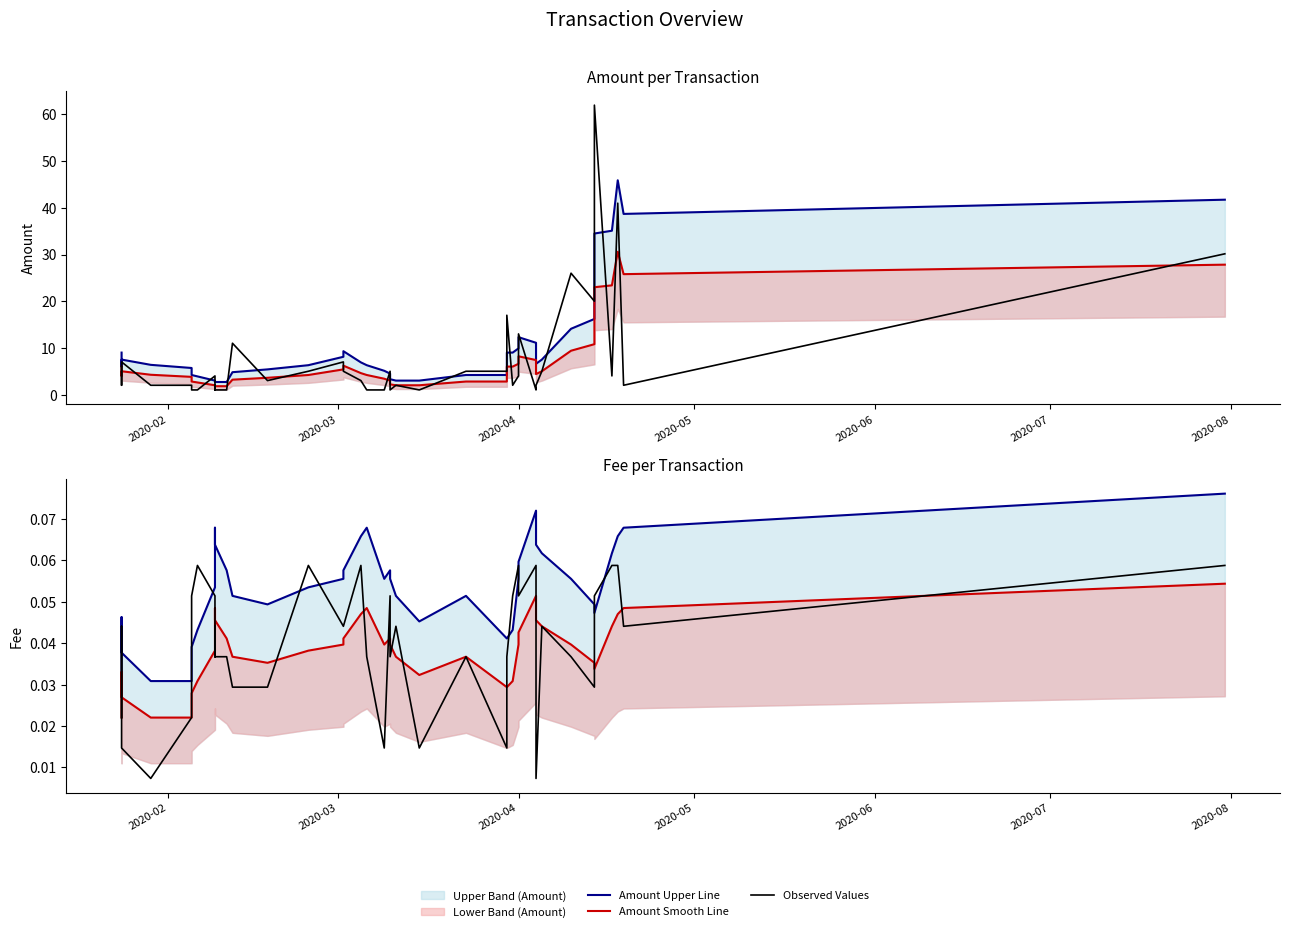

How many values in the Amount Smooth Line series exceed 4?

22